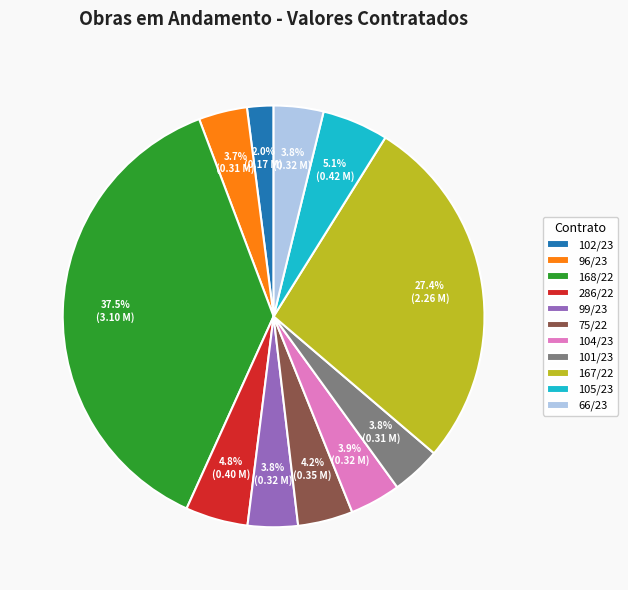

Is the sum of 102/23 and 99/23 greater than half?

No